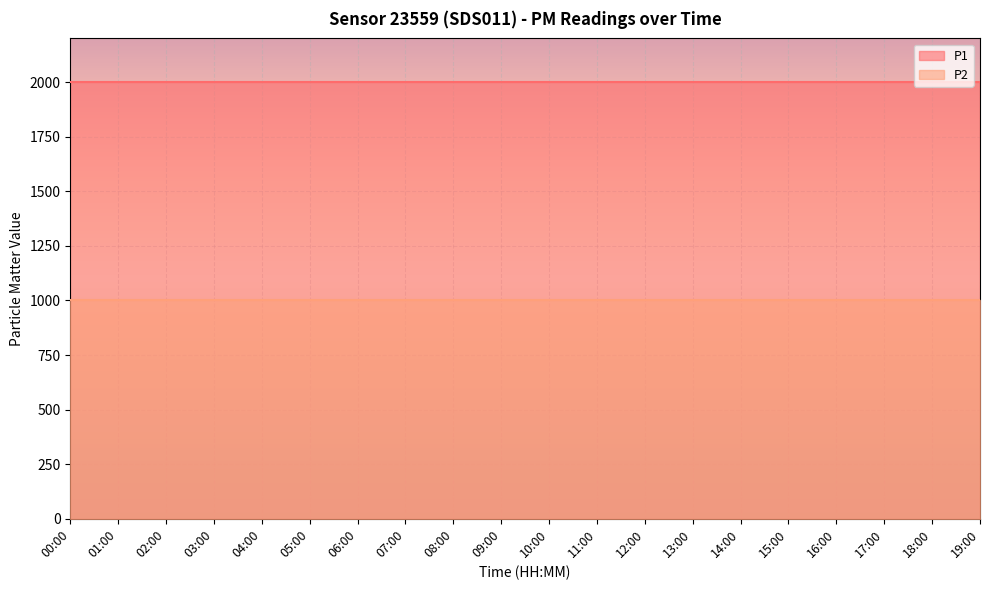

Reading right to left, extract all data points from this chart.

P1: 1999.9	1999.9	1999.9	1999.9	1999.9	1999.9	1999.9	1999.9	1999.9	1999.9	1999.9	1999.9	1999.9	1999.9	1999.9	1999.9	1999.9	1999.9	1999.9	1999.9
P2: 999.9	999.9	999.9	999.9	999.9	999.9	999.9	999.9	999.9	999.9	999.9	999.9	999.9	999.9	999.9	999.9	999.9	999.9	999.9	999.9